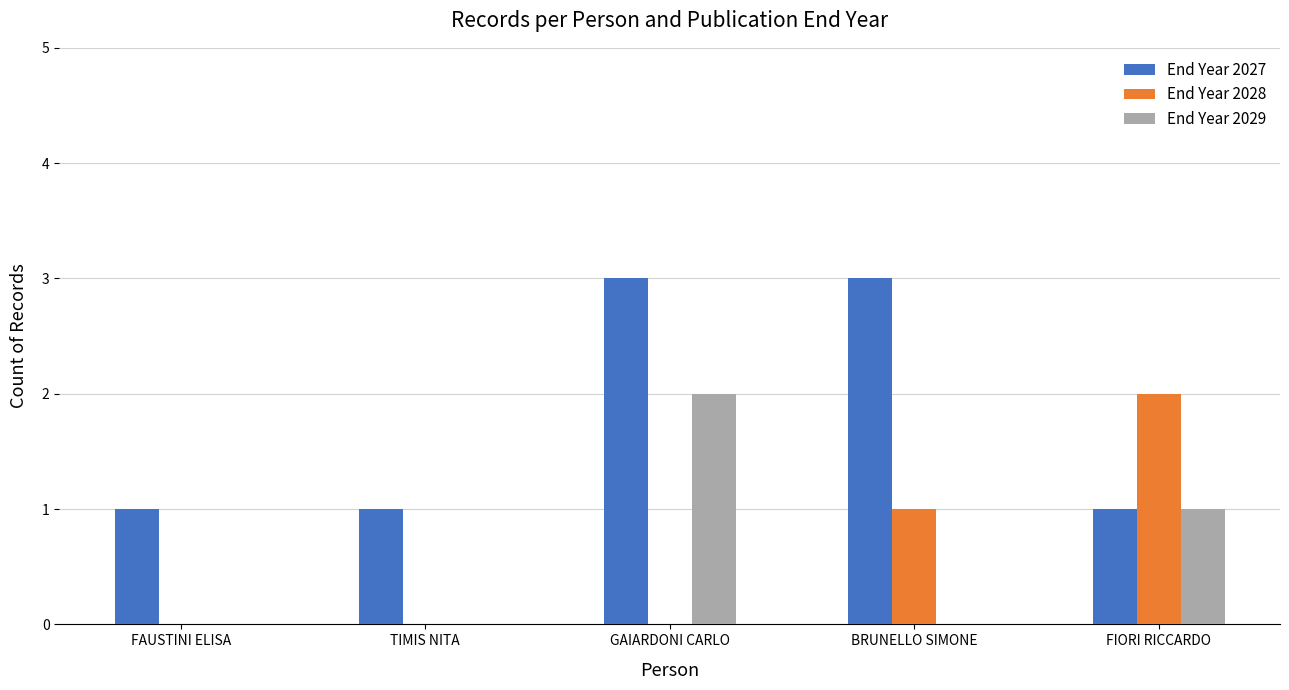

Which series has the largest total across all categories?

End Year 2027